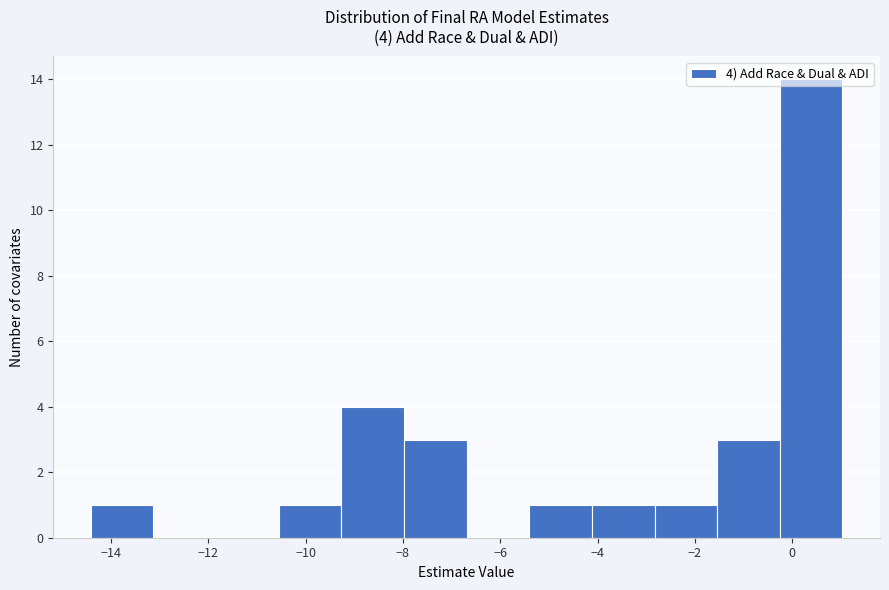

Over which range of the x-axis is the bar tallest?

-0.2 to 1.0